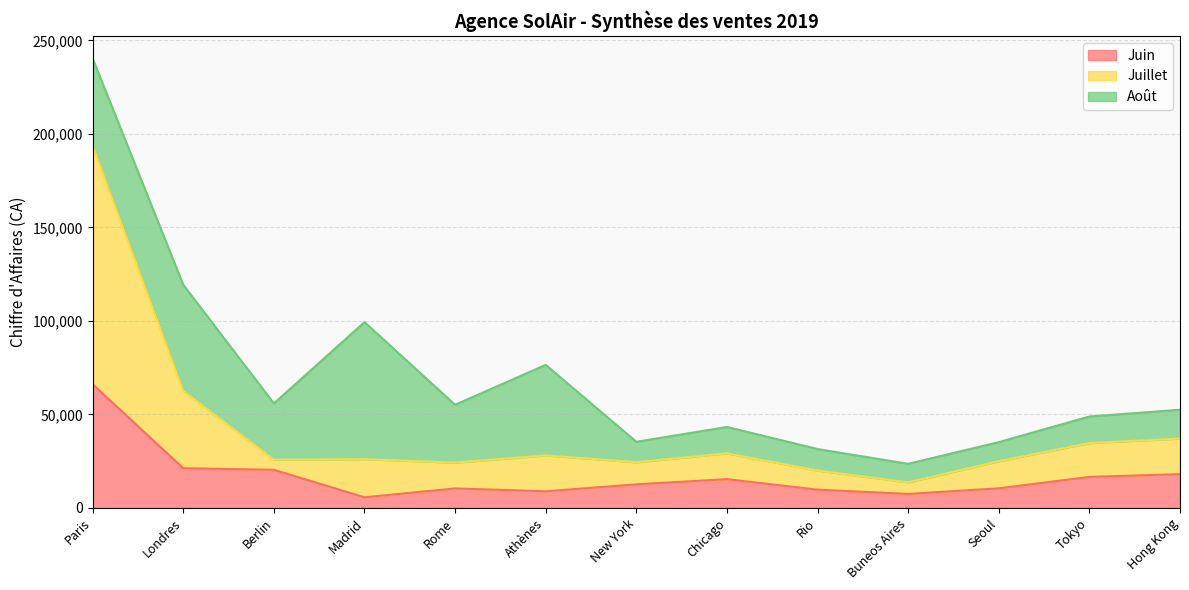

The Juin series shows 10450 at Rome. True or false?

True